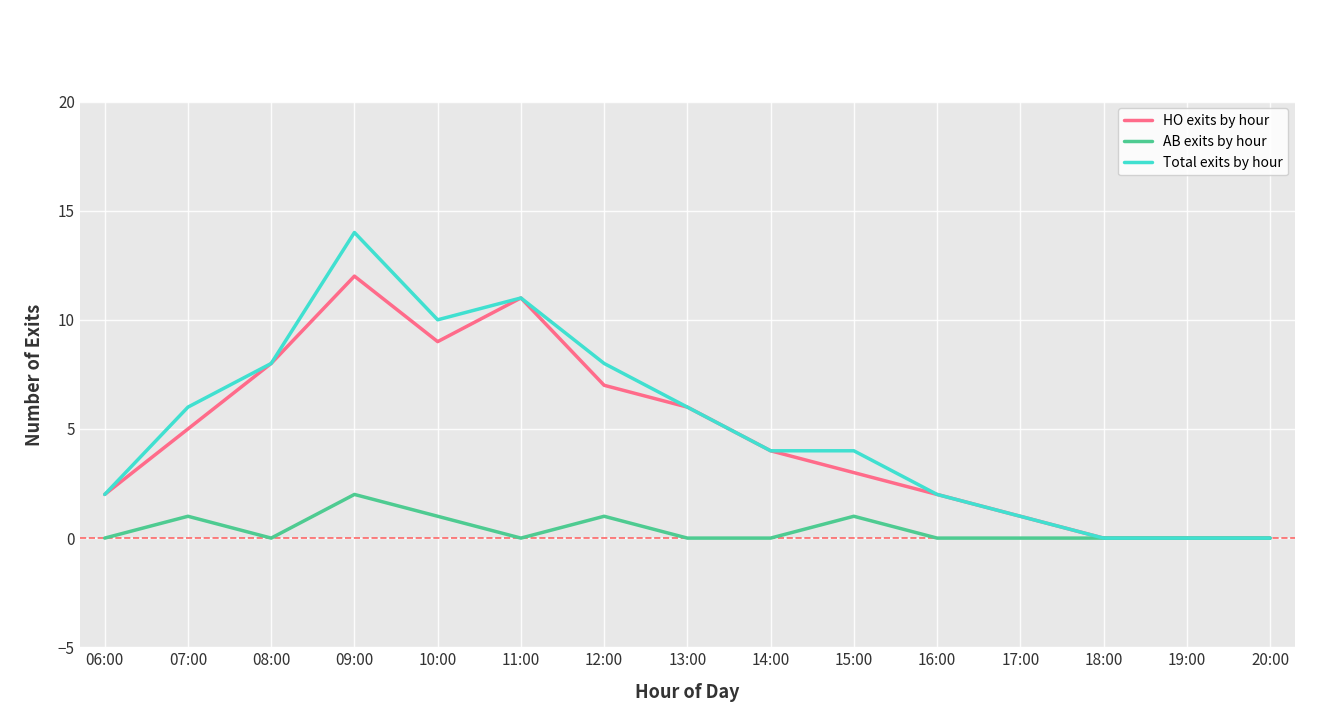

List the series in order of their peak value, highest first.

Total exits by hour, HO exits by hour, AB exits by hour